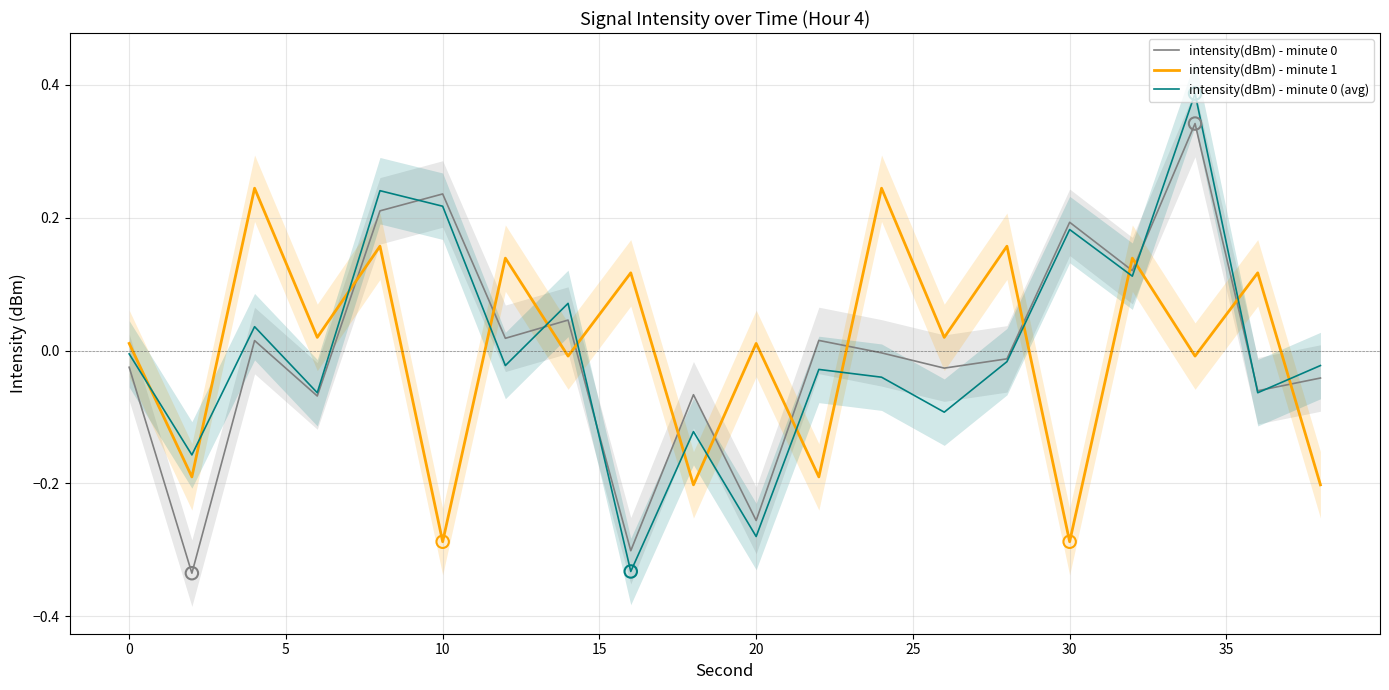

Which series has the largest total across all categories?

intensity(dBm) - minute 0 (avg)